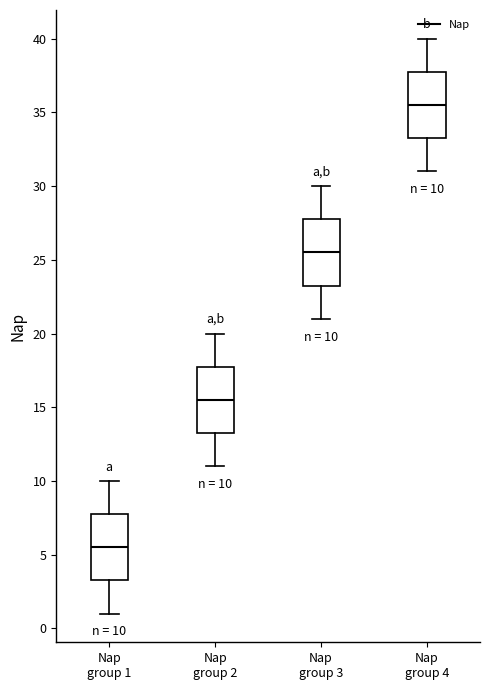

Which box has the lowest median line?

Nap group 1